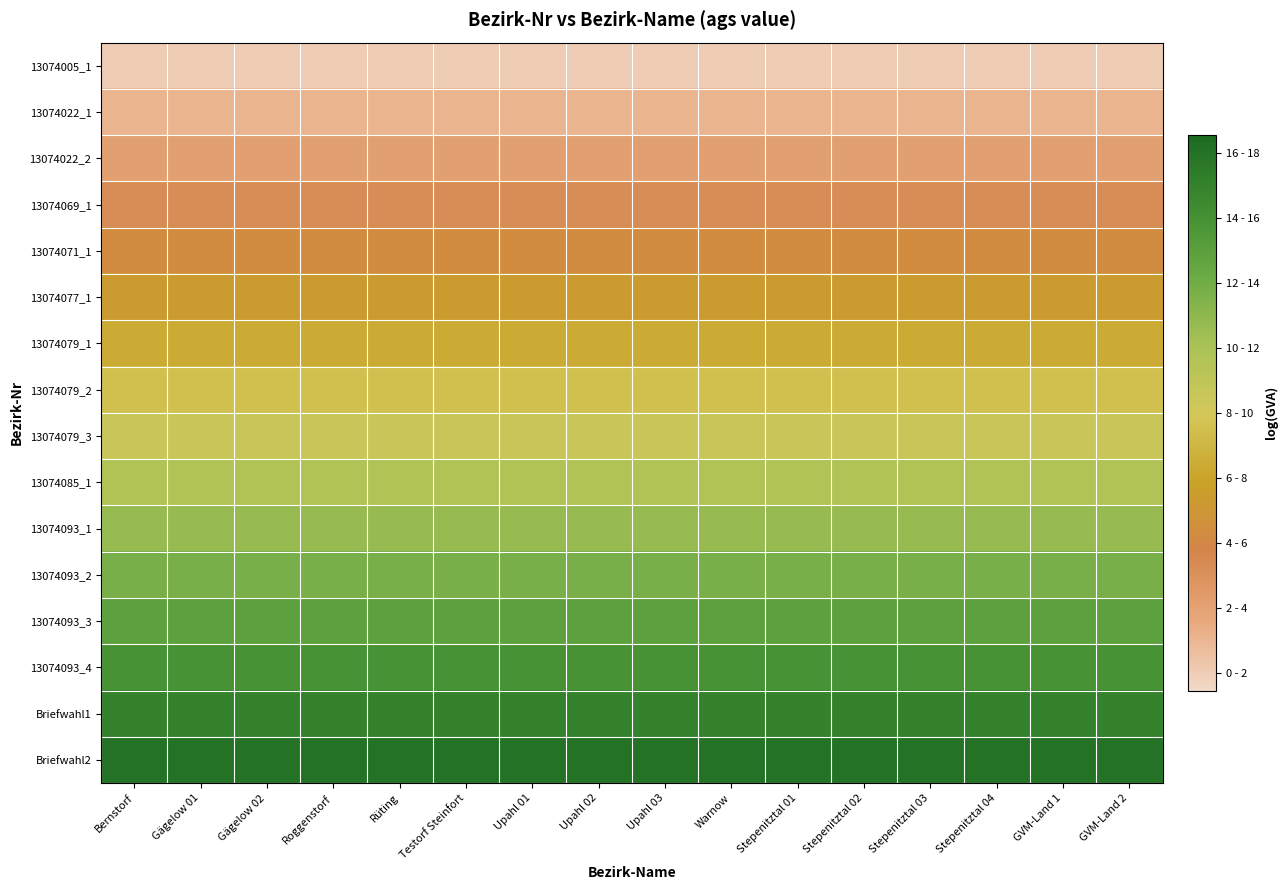

At how many categories does at least one series exceed 10?

16